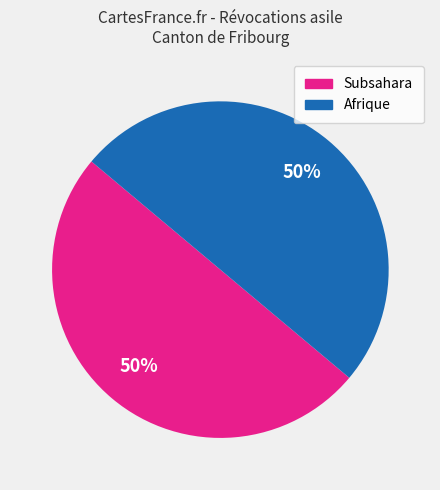

How many segments does this pie chart have?

2